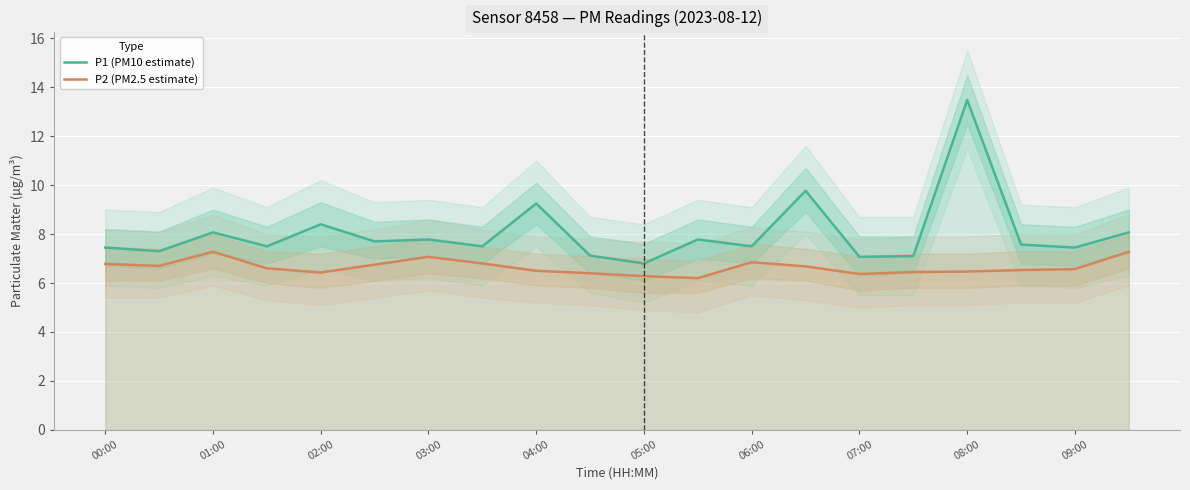

What is the value of the P2 (PM2.5 estimate) point at the 13th from the left?

6.8